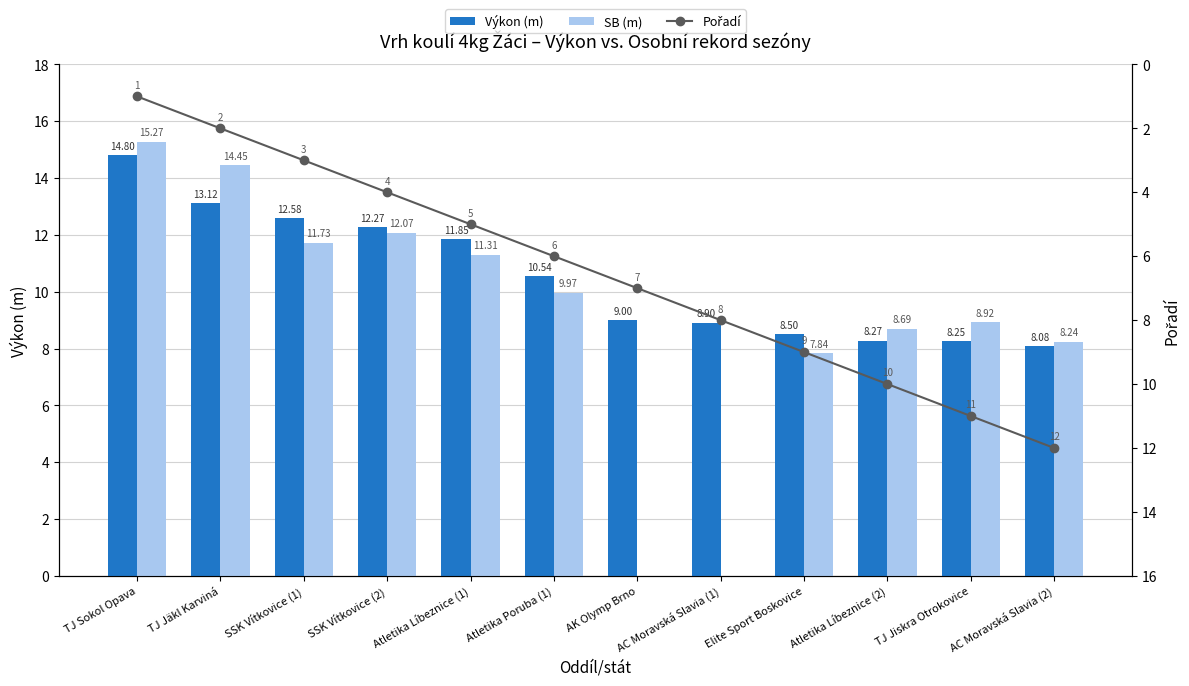

What is the difference between the maximum and minimum values in the Pořadí series?

11.0